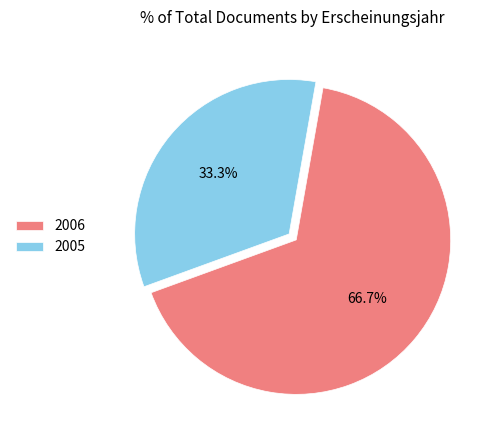

Combined, do 2006 and 2005 account for over 50%?

Yes